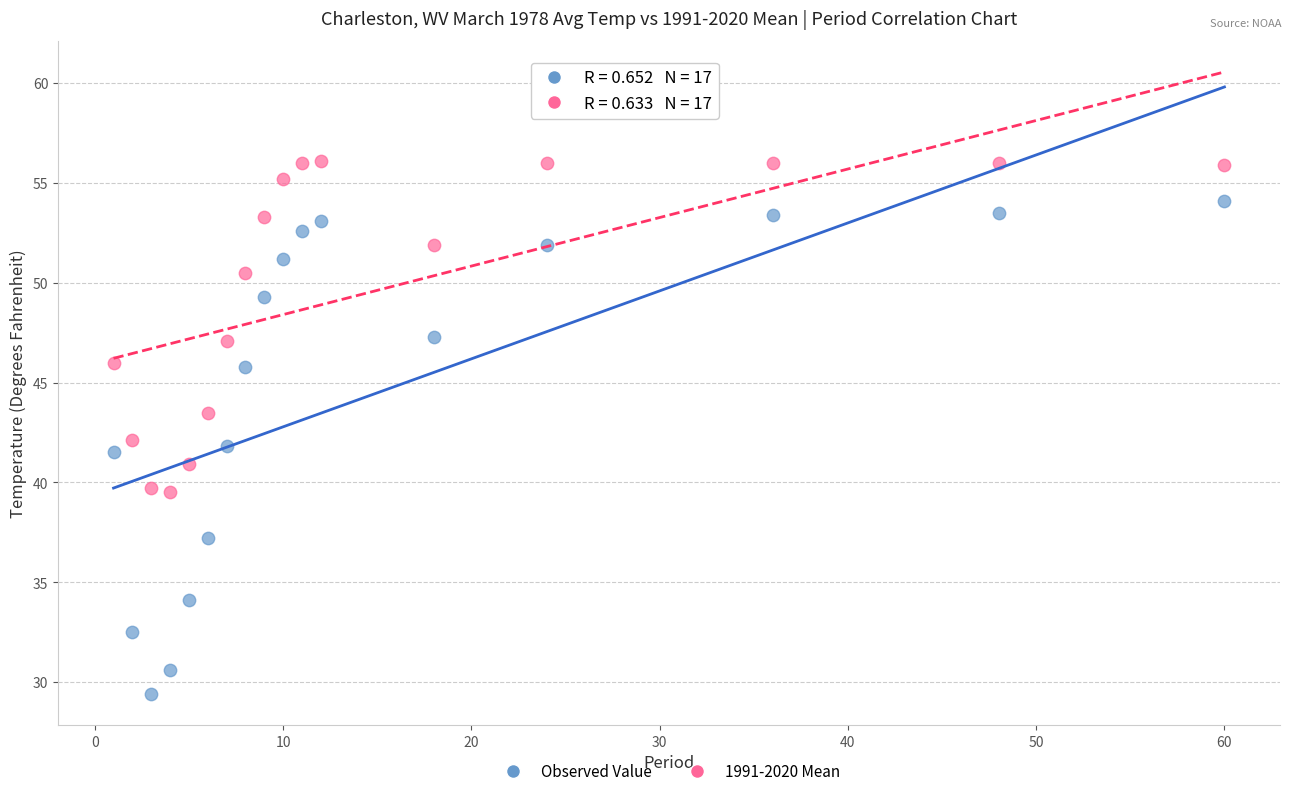

Which series has the widest spread of Y values?

Observed Value